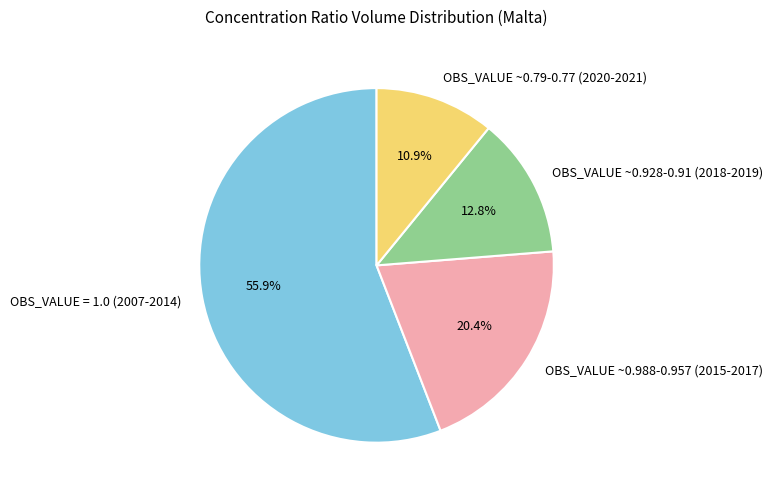

Which category accounts for the majority?

OBS_VALUE = 1.0 (2007-2014)